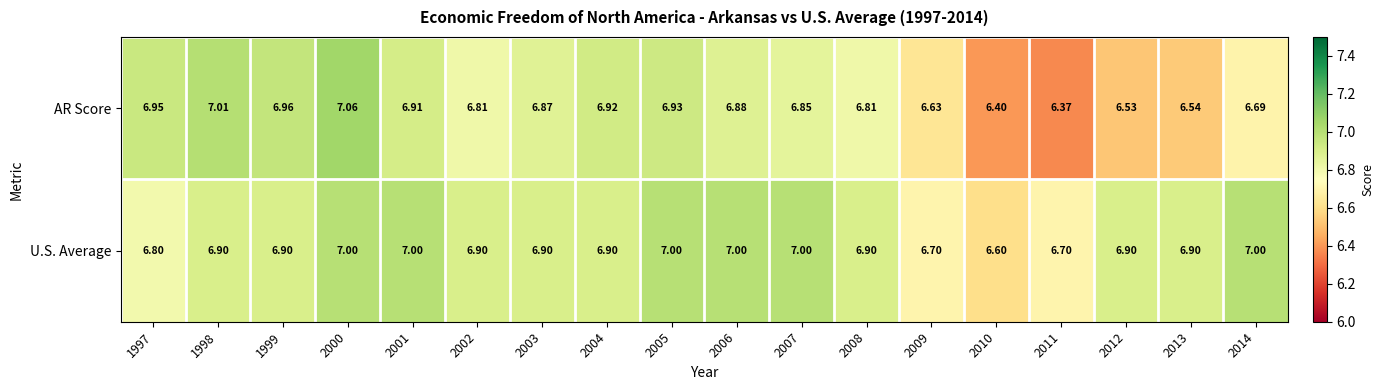

Which series has the widest spread of values?

AR Score